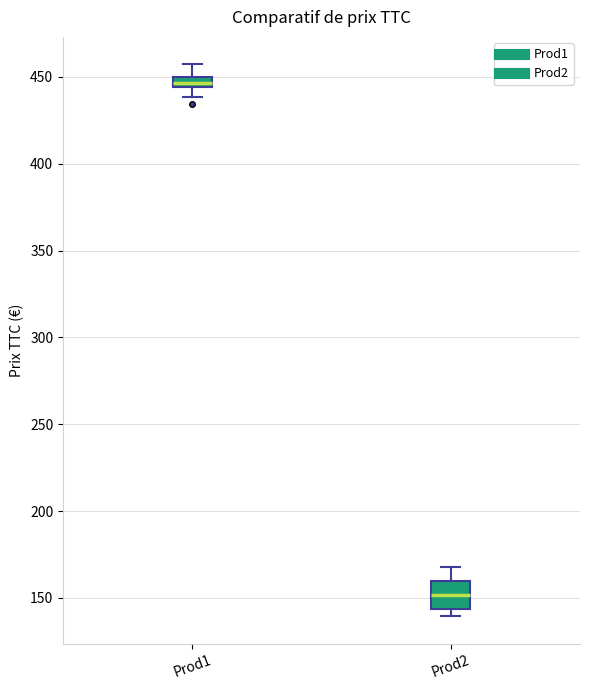

Where is the upper edge of the box for Prod1 on the y-axis? The values are not printed on the chart, so give them approximately, as read against the axis.

450